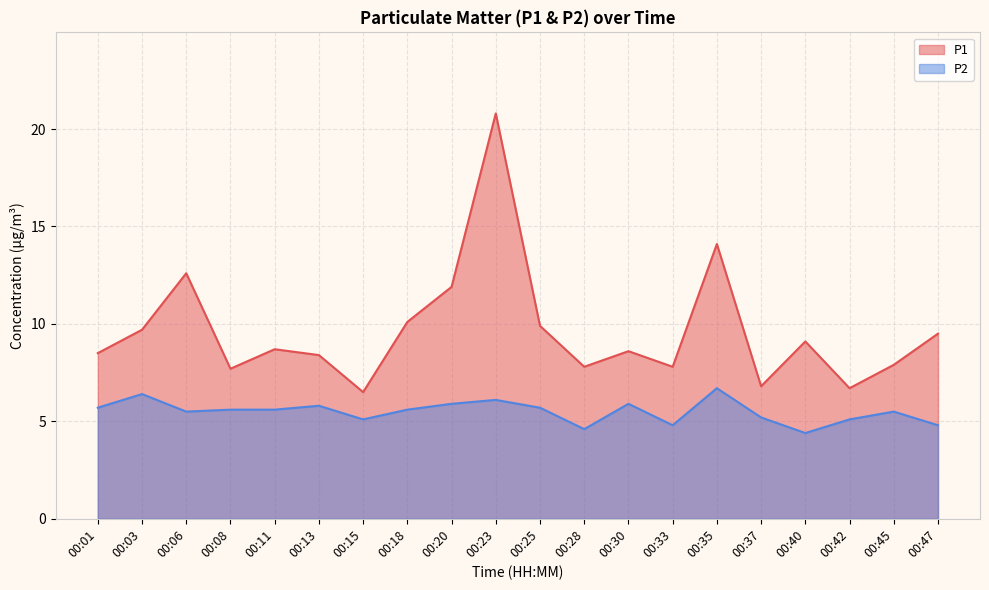

True or false: P1 and P2 intersect in this chart.

False